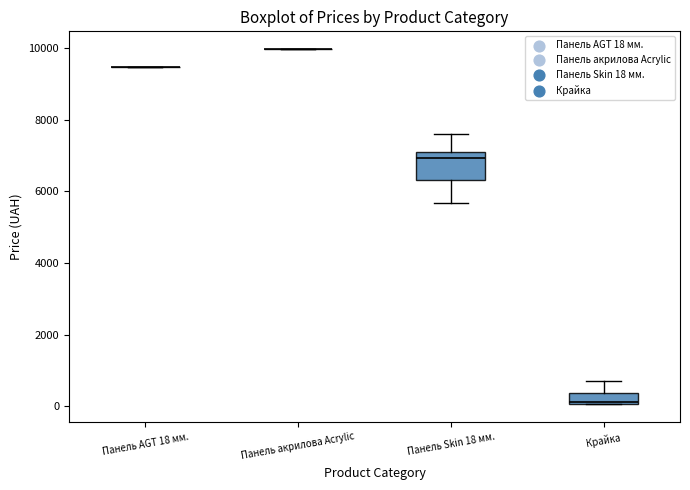

Reading left to right, read every box against the y-axis: the position of its median line, the range the box covers, and the ends of its whiskers. The values are not printed on the chart, so give them approximately, as read against the axis.

Панель AGT 18 мм.: box collapsed to a line at 9400, whiskers 9400 to 9400
Панель акрилова Acrylic: box collapsed to a line at 10000, whiskers 10000 to 10000
Панель Skin 18 мм.: median 7000 (just below the box's upper edge), box 6400 to 7000, whiskers 5600 to 7600
Крайка: median 200, box 0 to 400, whiskers 0 to 600